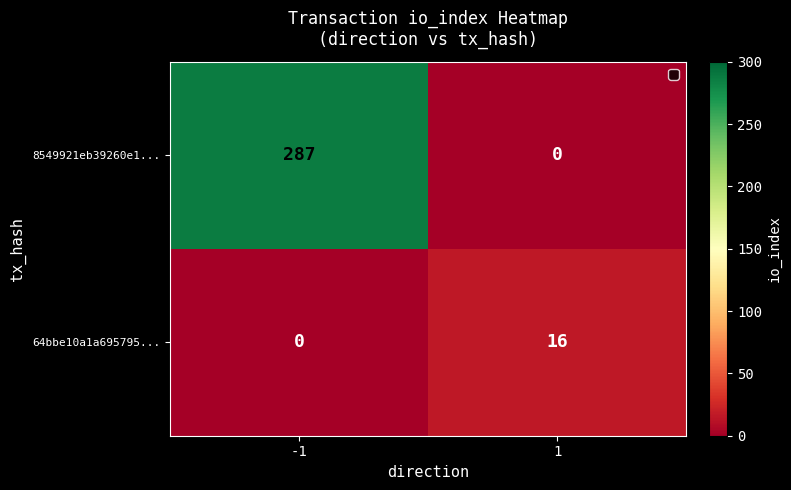

Between -1 and 1, which series saw the biggest shift?

8549921eb39260e1...